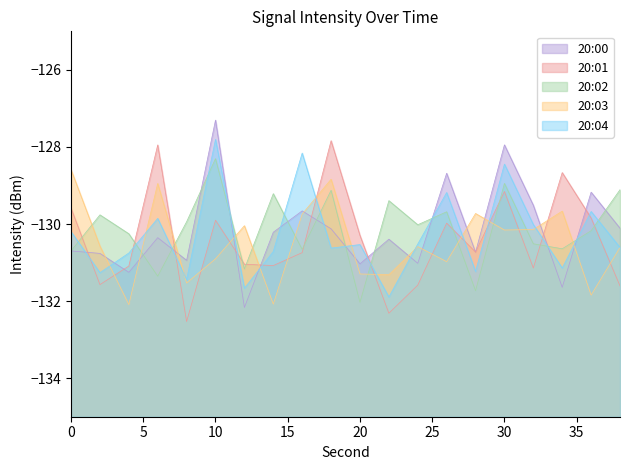

What is the difference between the 20:02 values at 6 and 12?

0.2